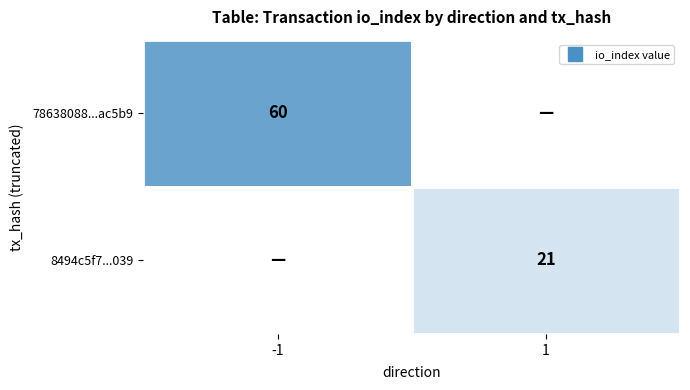

Which series has the largest total across all categories?

78638088...ac5b9